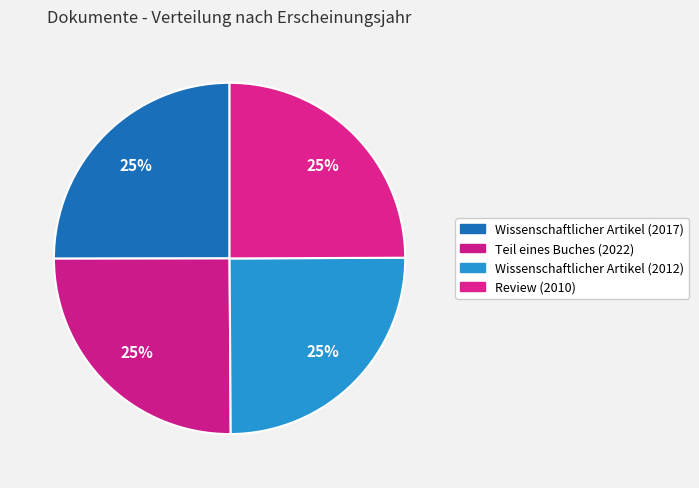

To the nearest percent, what is the combined percentage of Wissenschaftlicher Artikel (2012) and Wissenschaftlicher Artikel (2017)?

50%